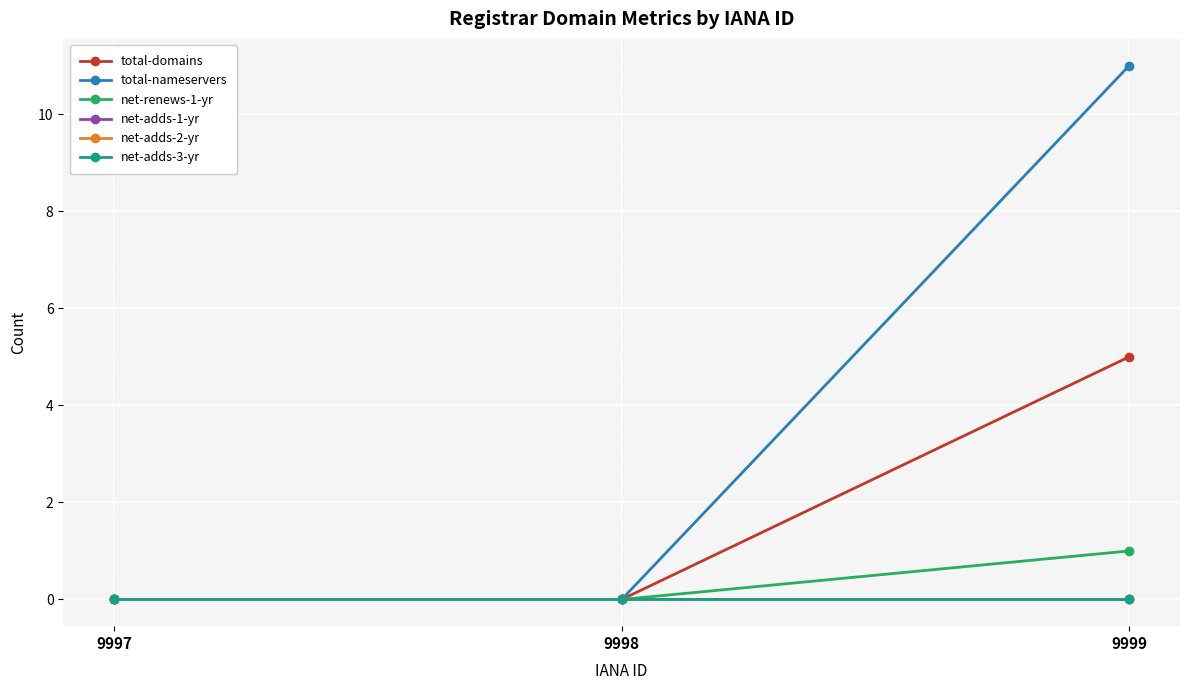

True or false: total-domains has a value of -2 at 9998.

False